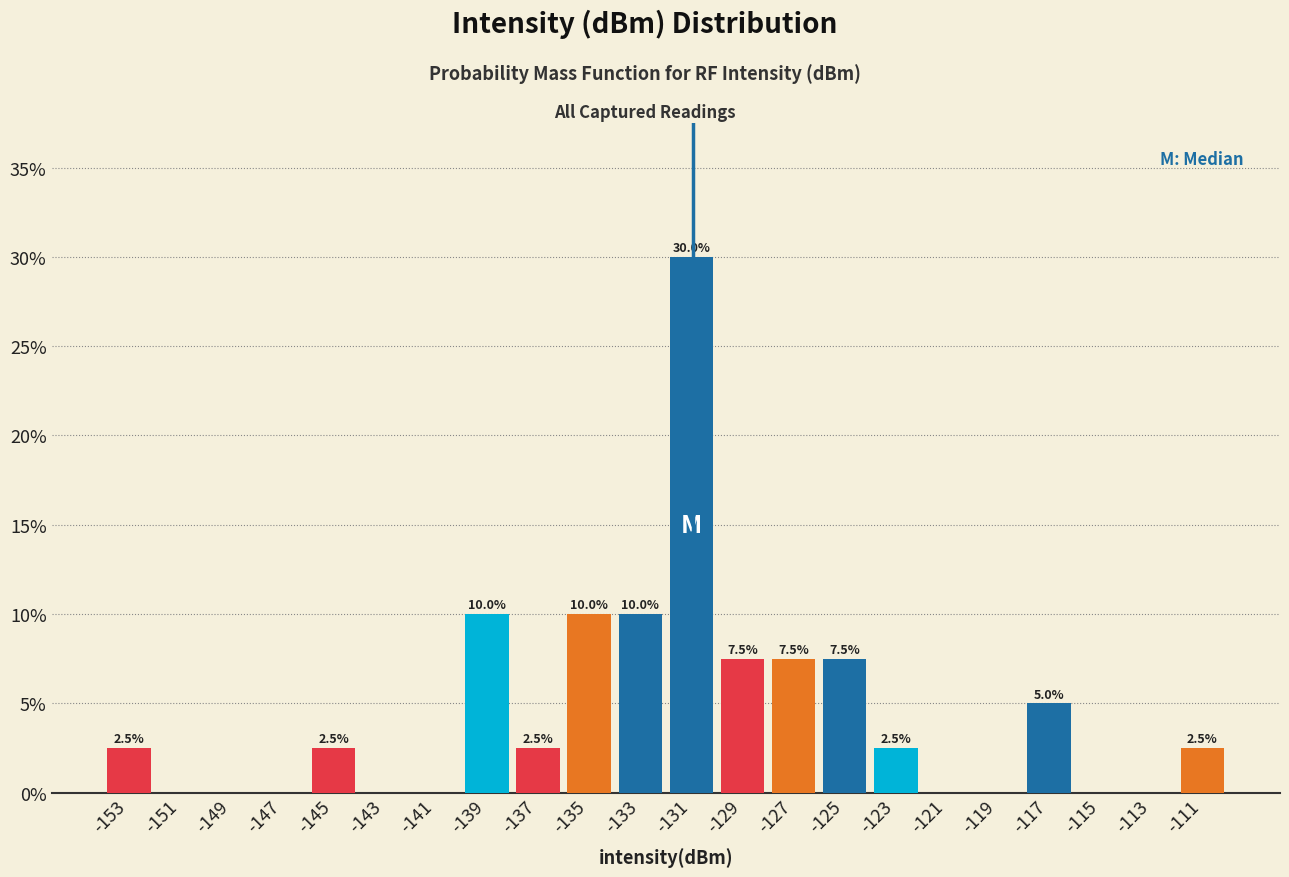

Over which range of the x-axis is the bar tallest?

-132 to -130